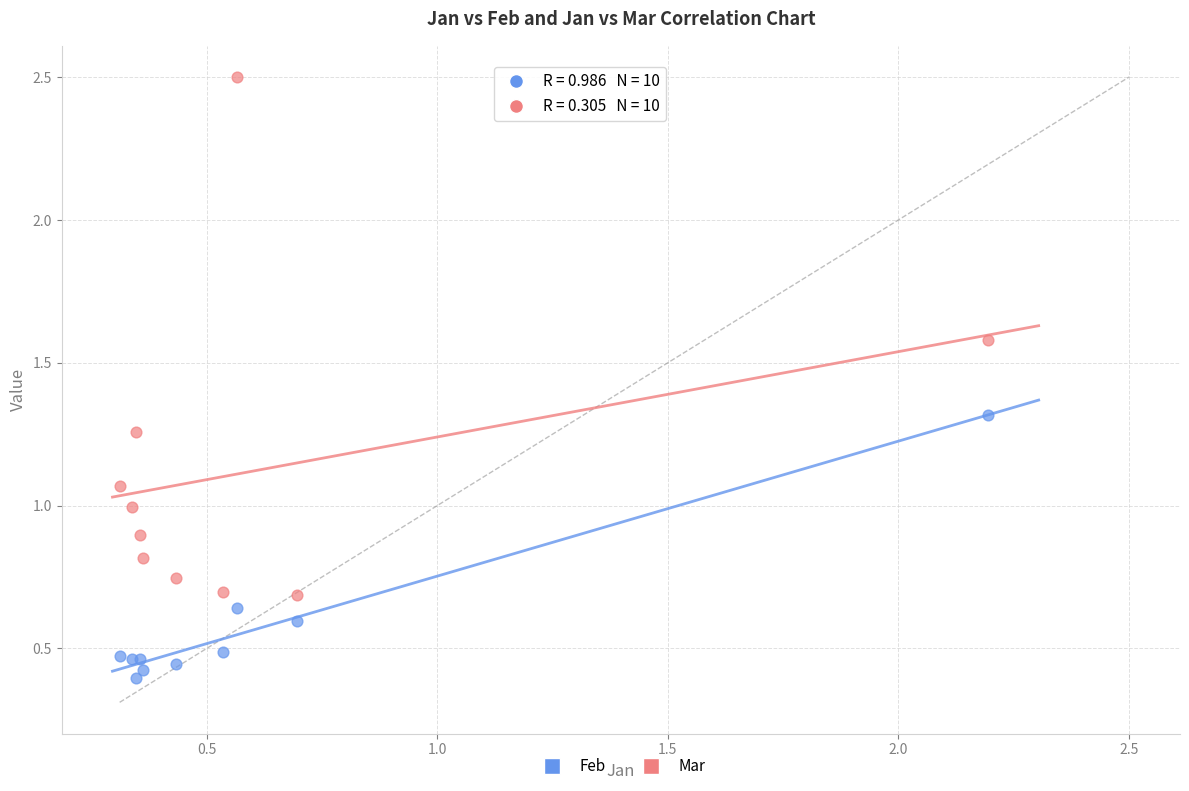

What is the X range (max minus min) for the scatter plot?

1.9